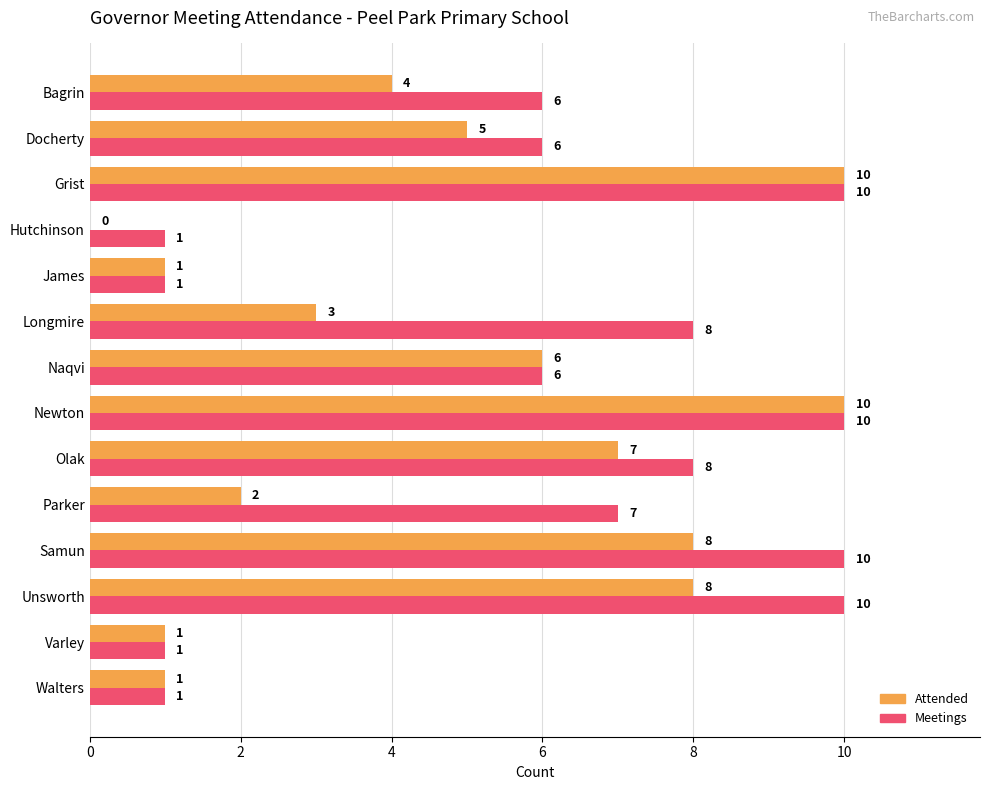

What is the maximum value for Attended?

10